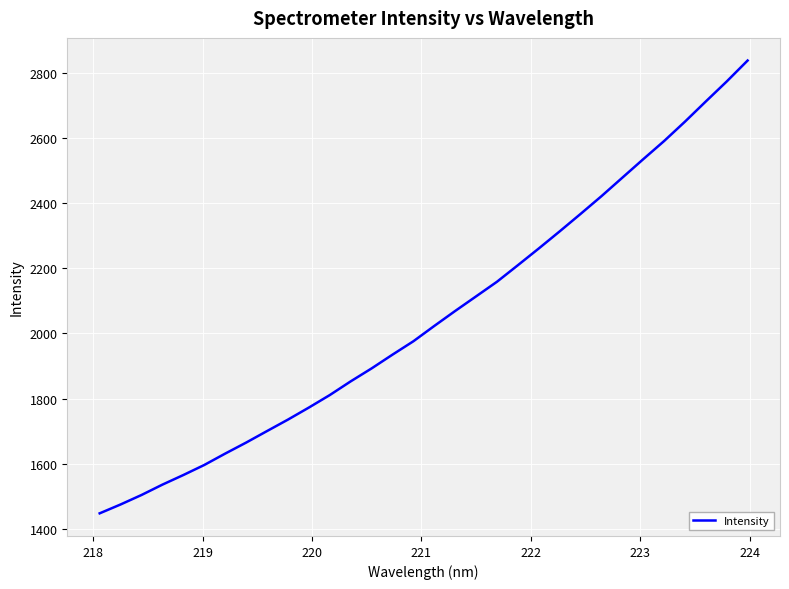

What is the difference between the maximum and minimum values?

1391.9